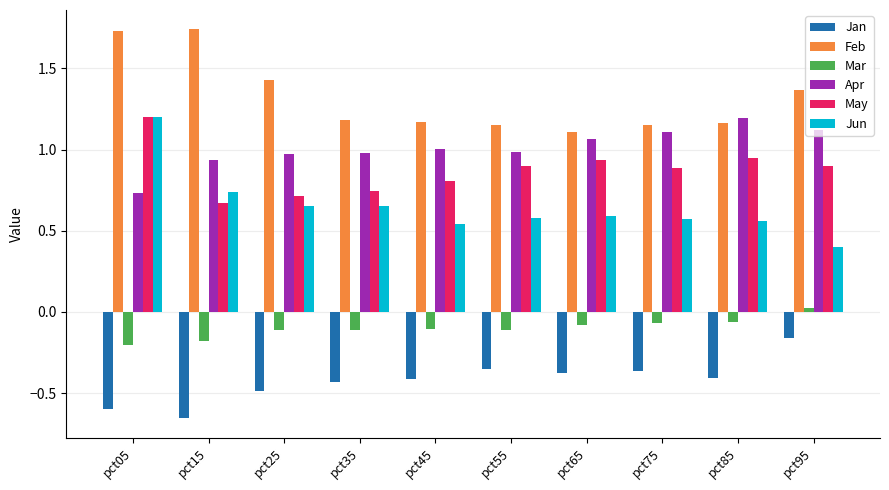

At which label is Jun closest to 0?

pct95